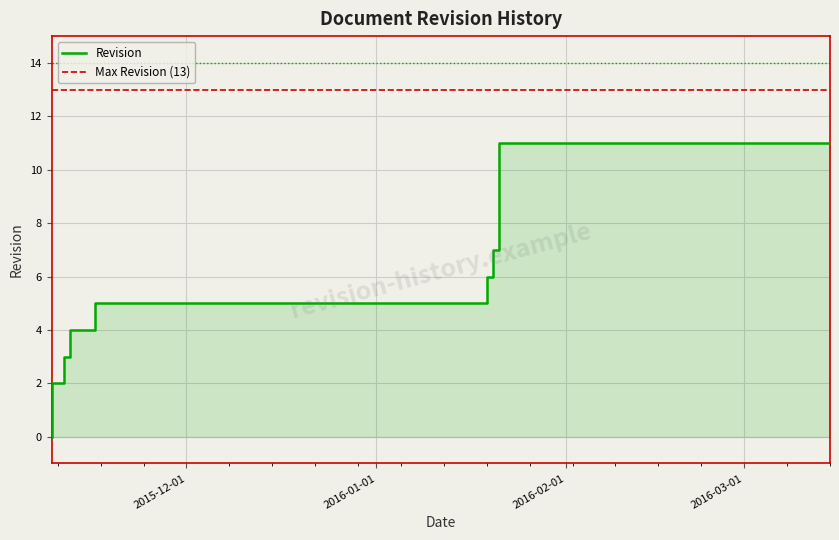

True or false: the data shows 3 at 2016-03-15.

False